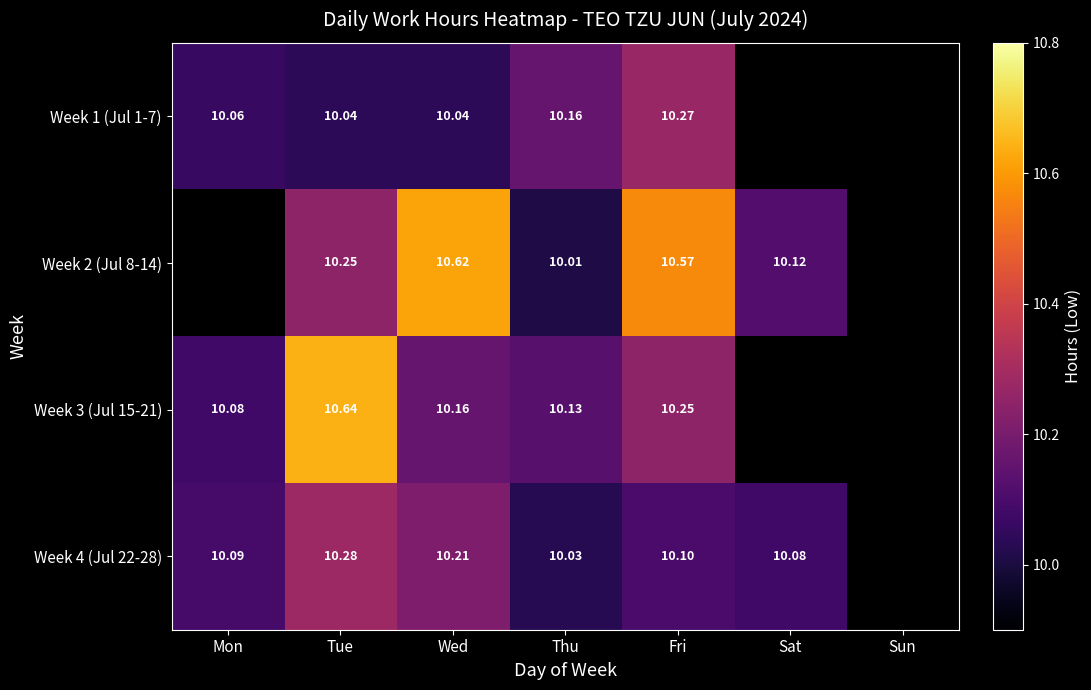

Read the Week 4 (Jul 22-28) value at Sat.

10.1